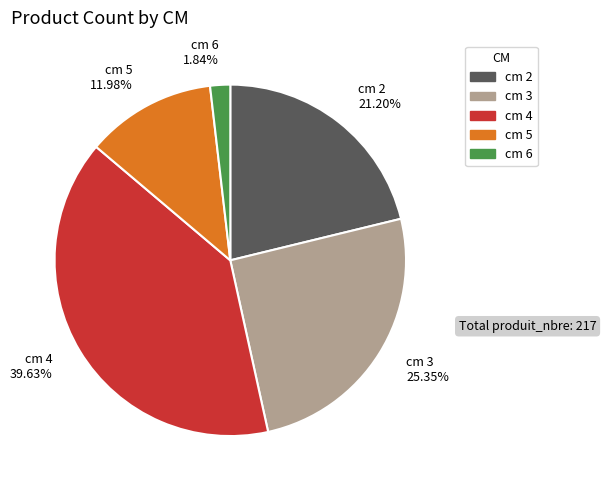

What is the largest slice in the pie chart?

cm 4 39.63%